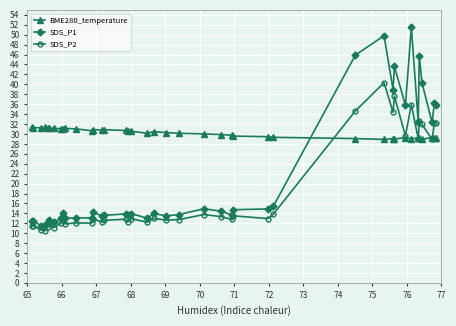

What is the value of the SDS_P2 point at the 8th from the left?

12.1